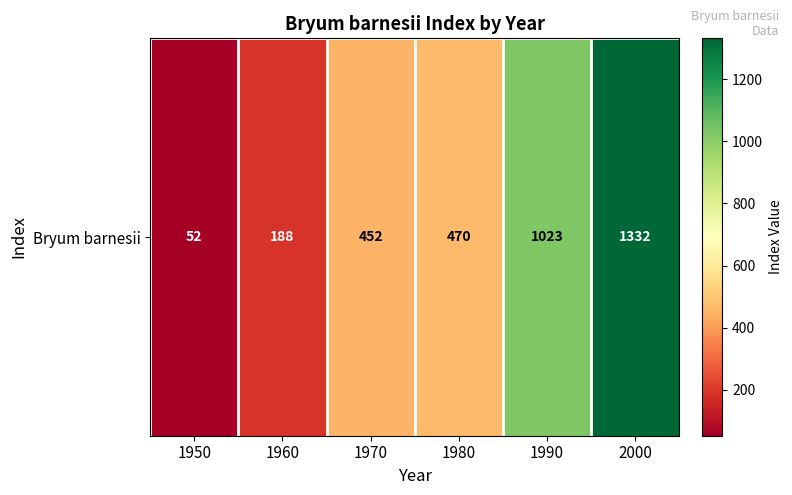

Count the values in the range 188 to 1023.

4